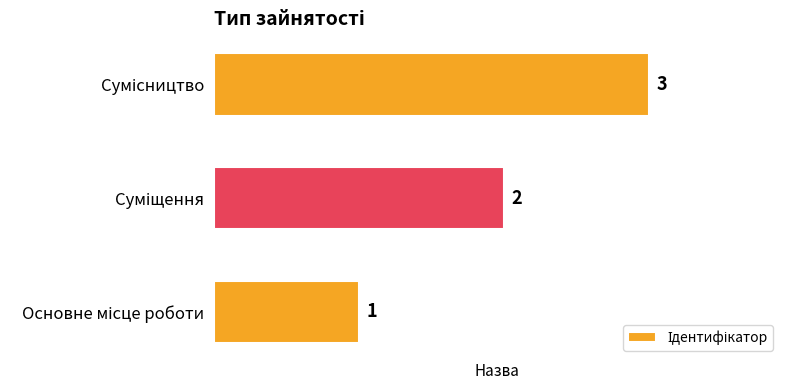

What is the greatest value displayed?

3